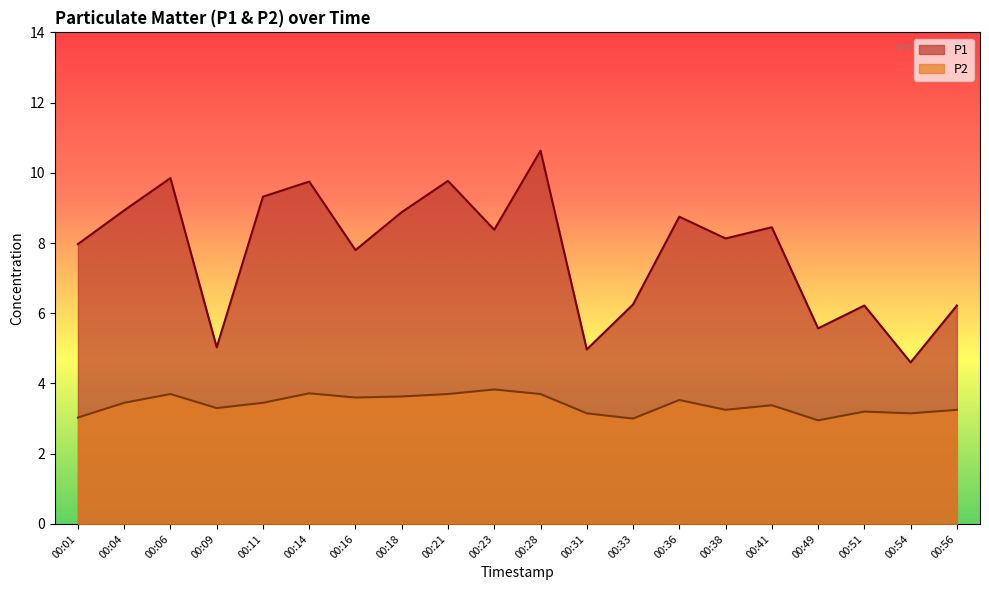

In P2, how many points are lower than both neighbors (excluding endpoints)?

6